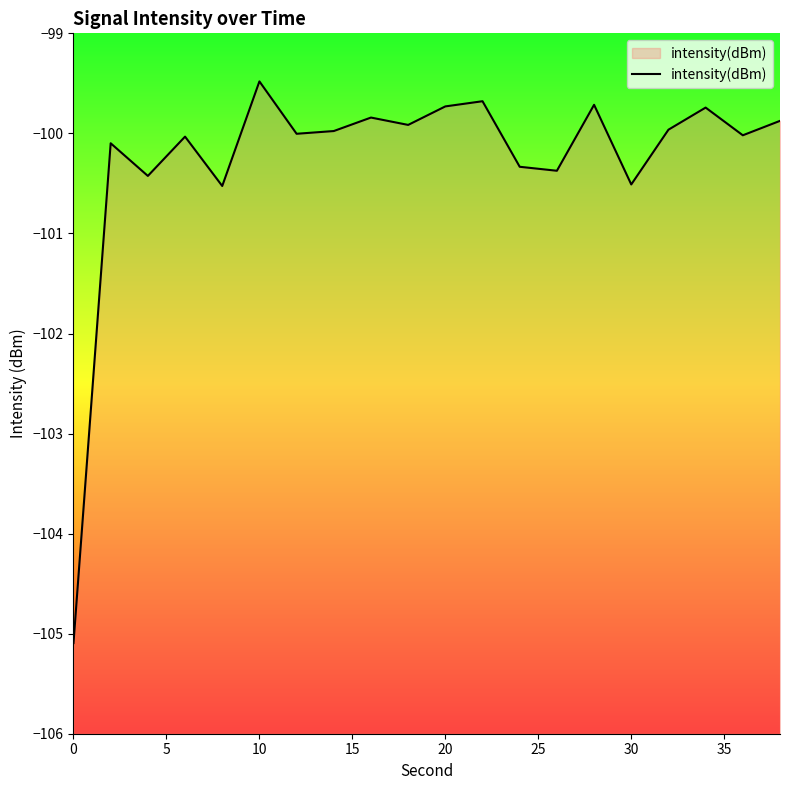

The value at 0 is -149.3. True or false?

False